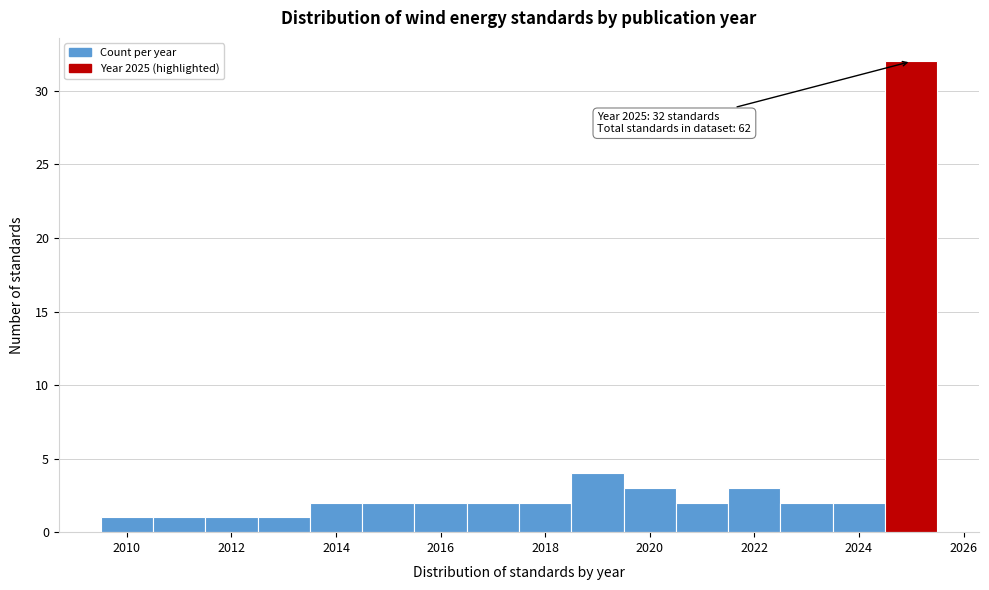

Which range on the x-axis has the tallest bar?

2024.5 to 2025.5